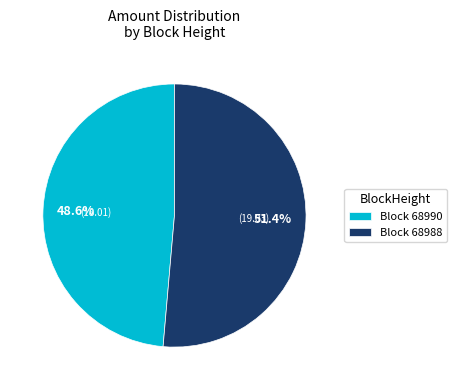

To the nearest percent, what is the average slice percentage?

50%